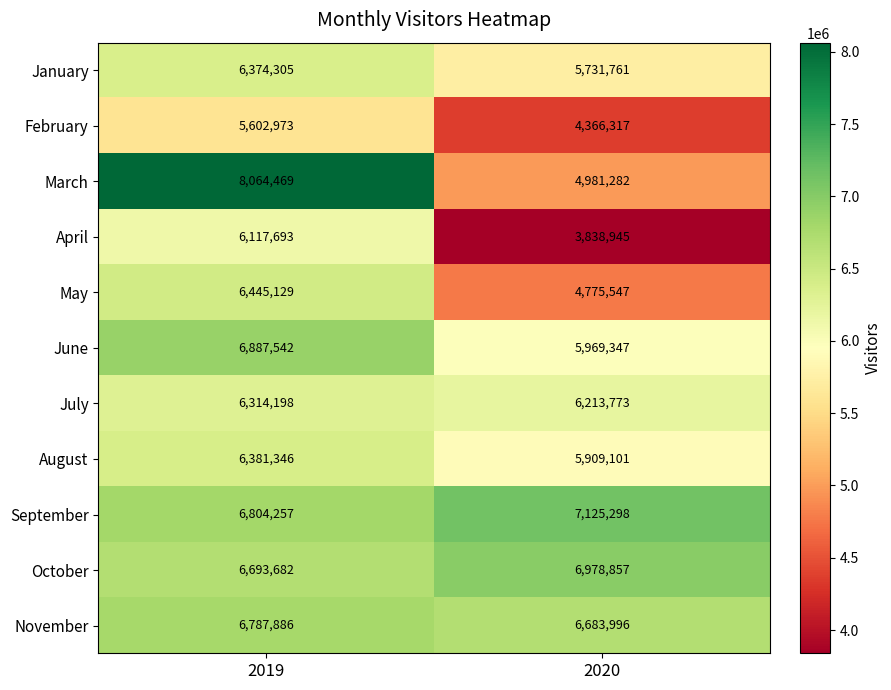

What is the difference between the highest and lowest values at 2020?

3286353